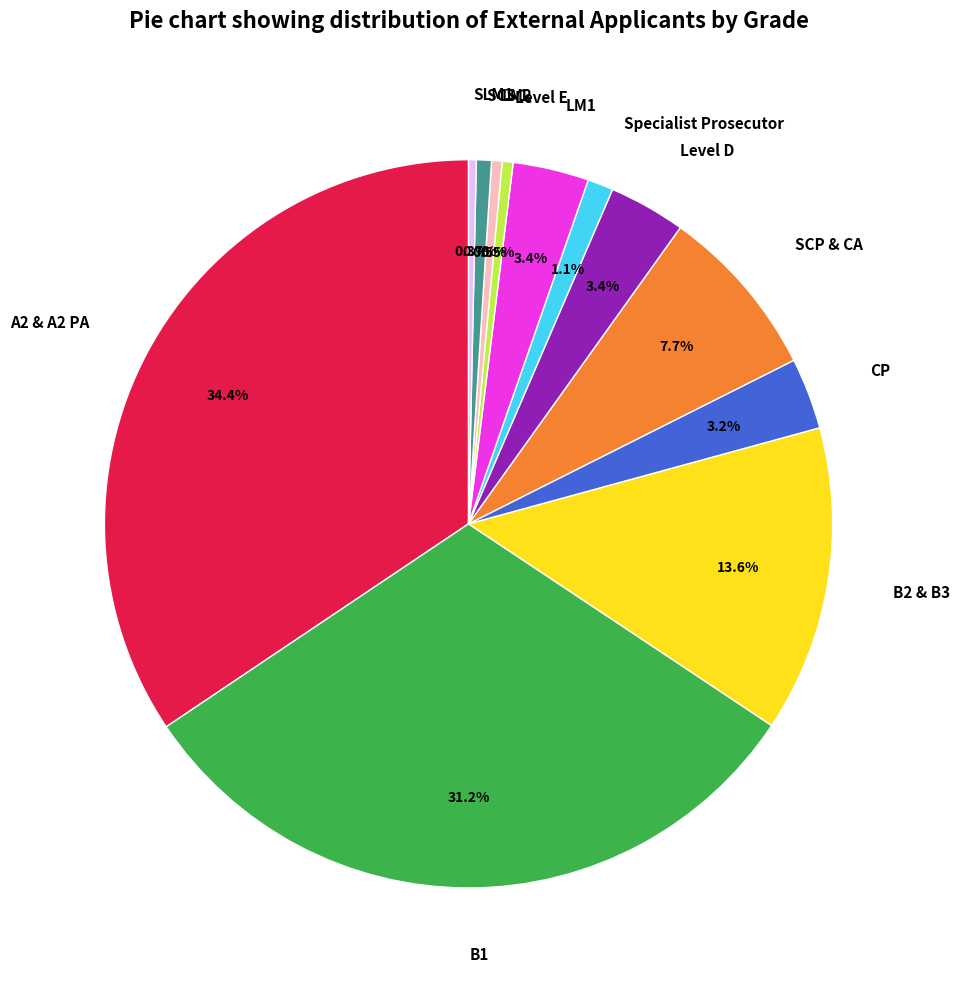

To the nearest percent, what portion does A2 & A2 PA represent?

34%